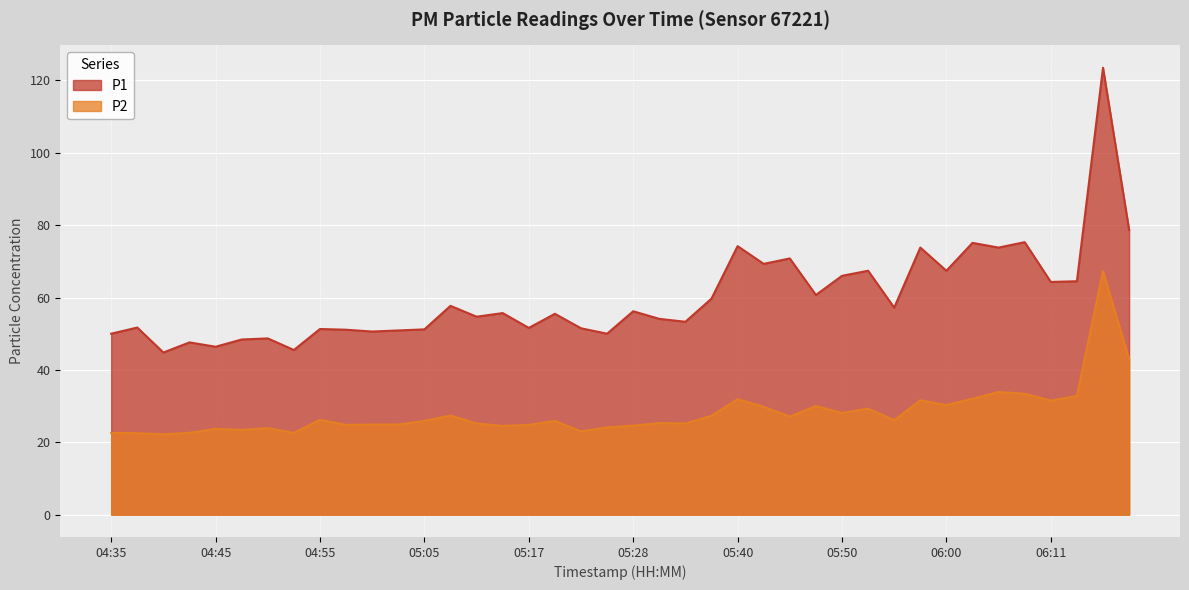

What is the label of the 19th point from the right?

05:31